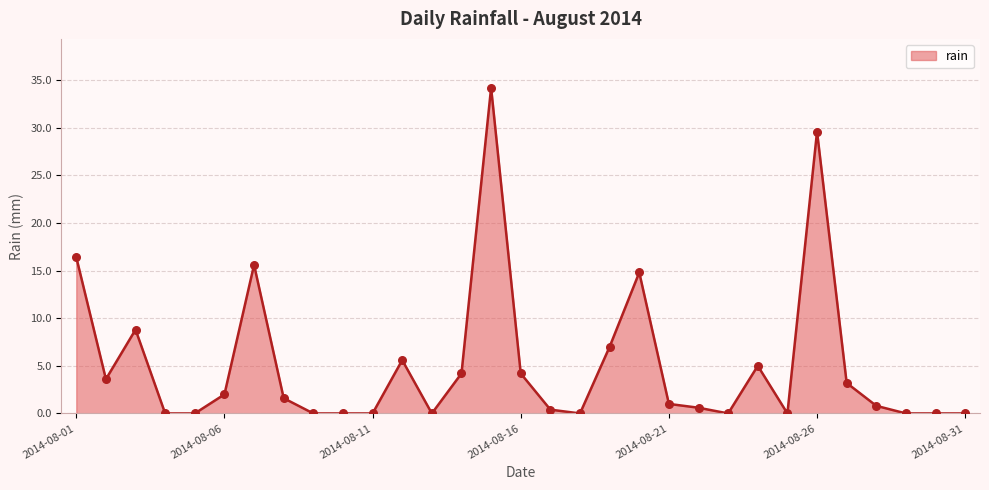

What is the difference between the maximum and minimum values?

34.2